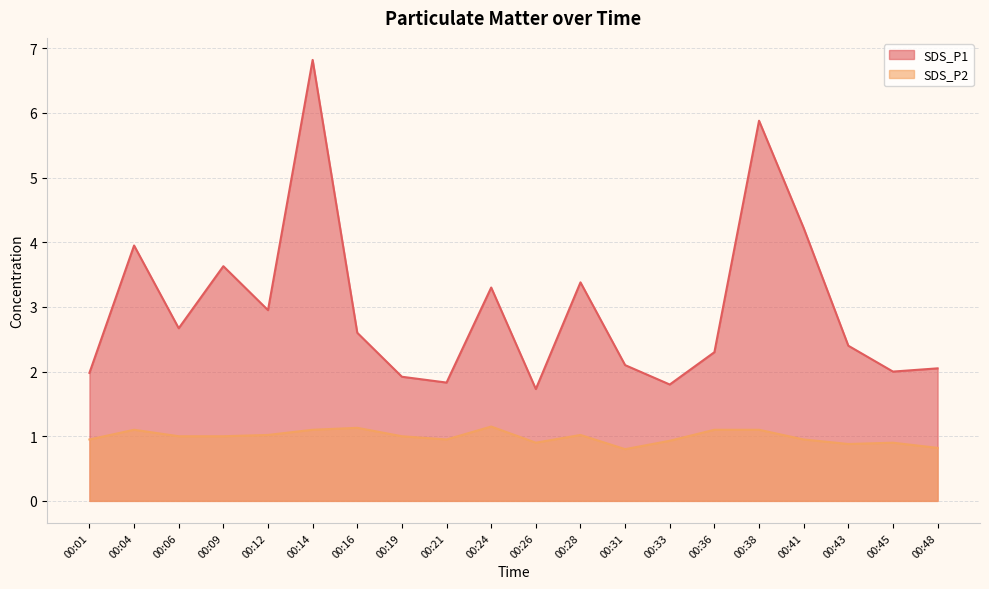

Where is the first local maximum for SDS_P1?

00:04